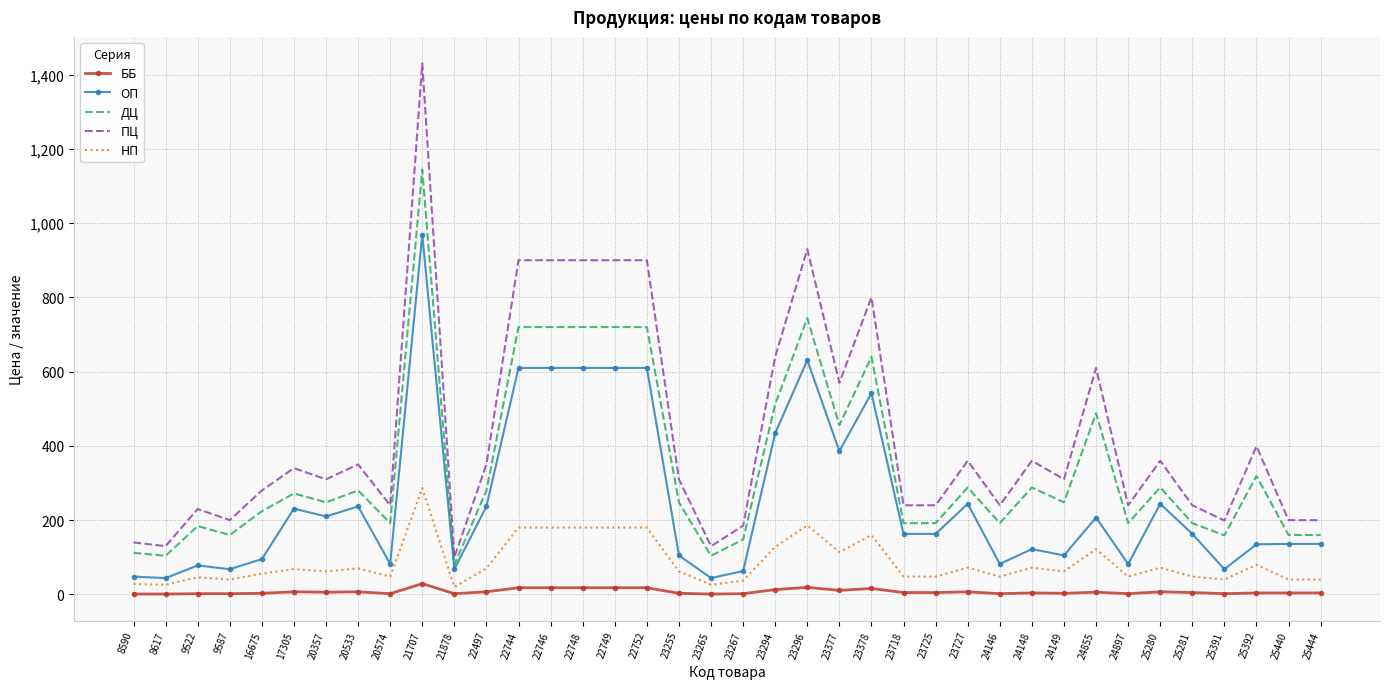

Which series has the largest total across all categories?

ПЦ